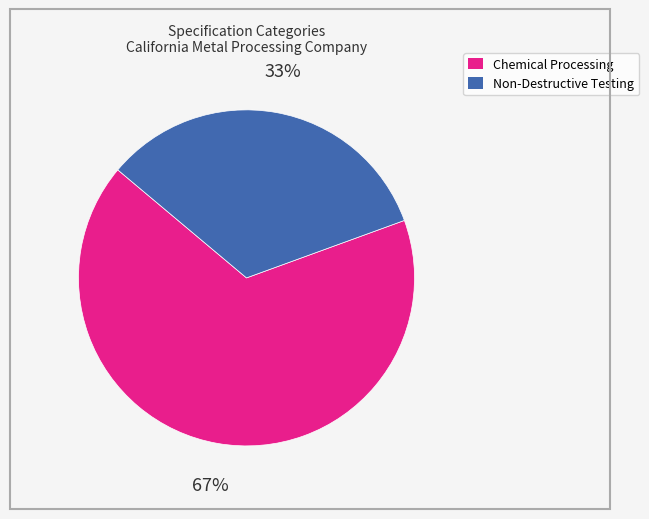

Is it true that Non-Destructive Testing is 33% of the pie?

True